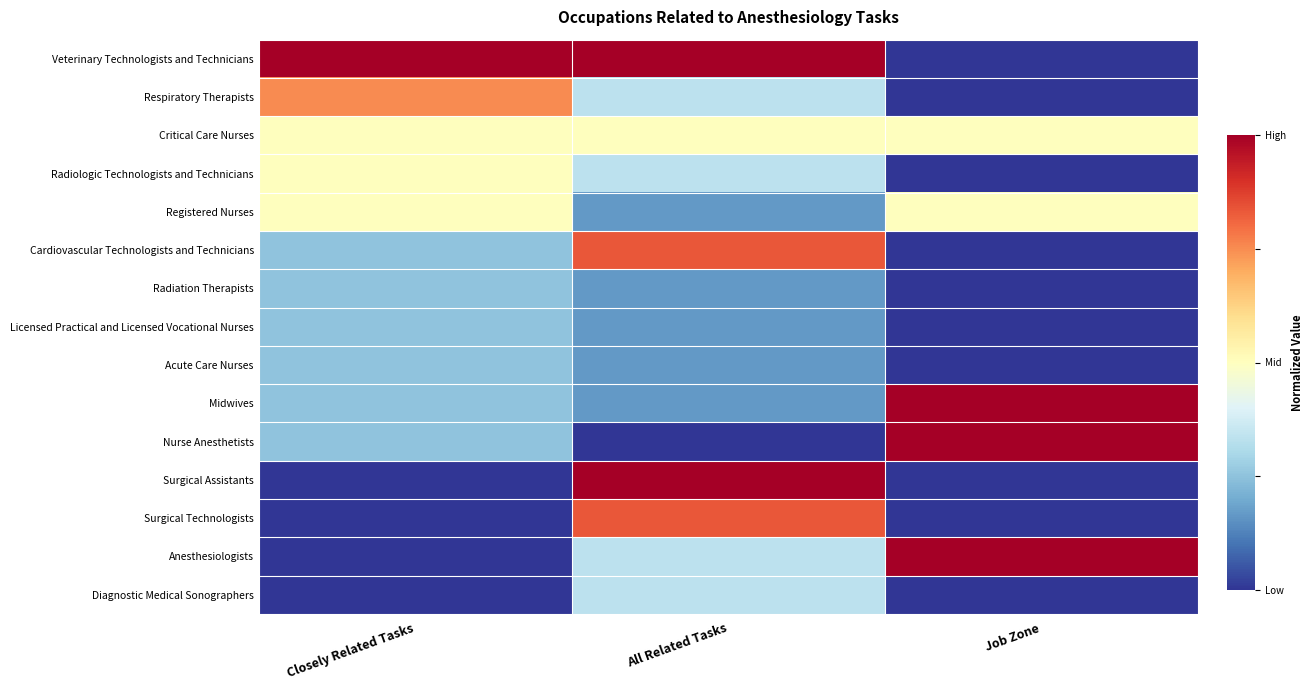

What is the spread (max minus min) of values at Job Zone?

1.0